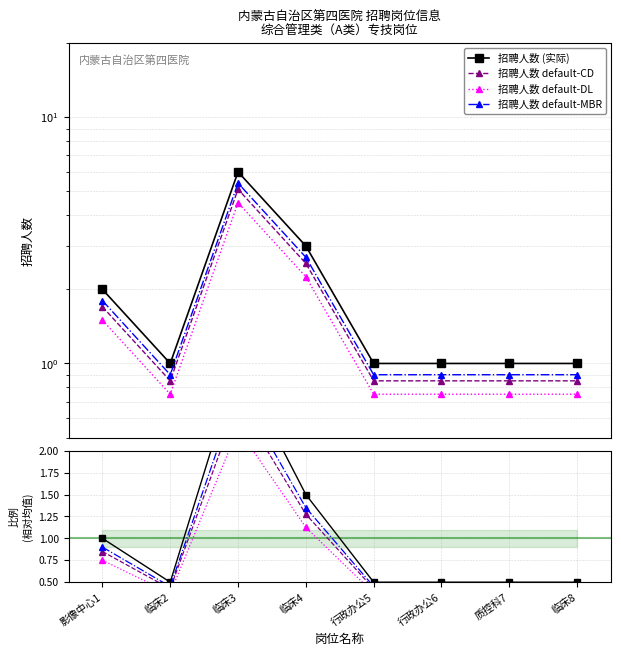

How many interior local peaks (higher than both neighbors) does the data have?

1